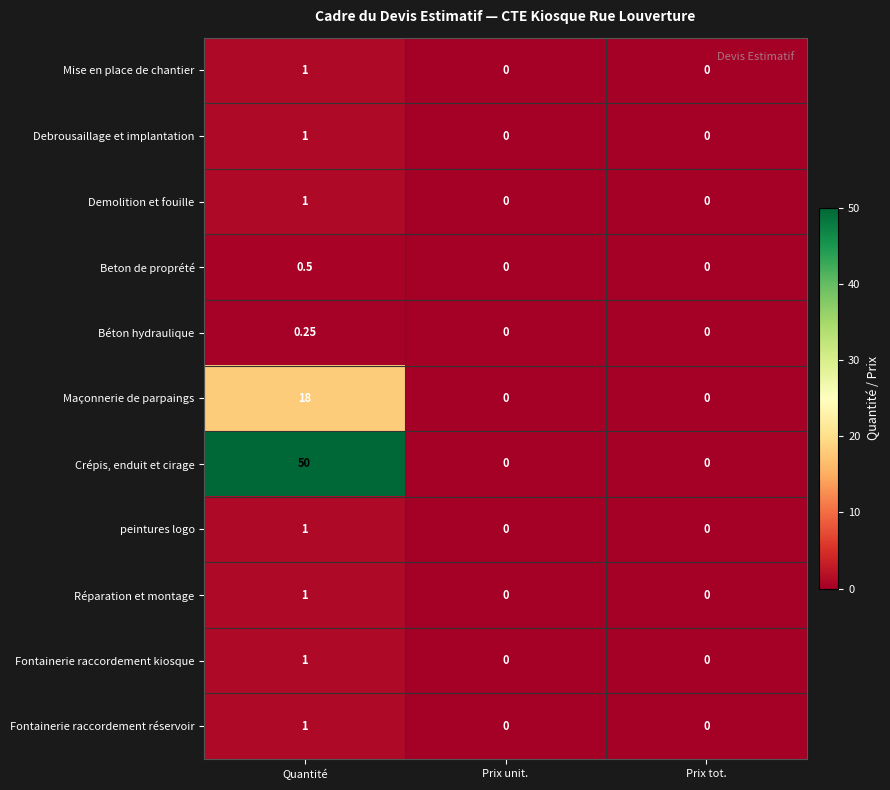

How many categories are shown in the chart?

3